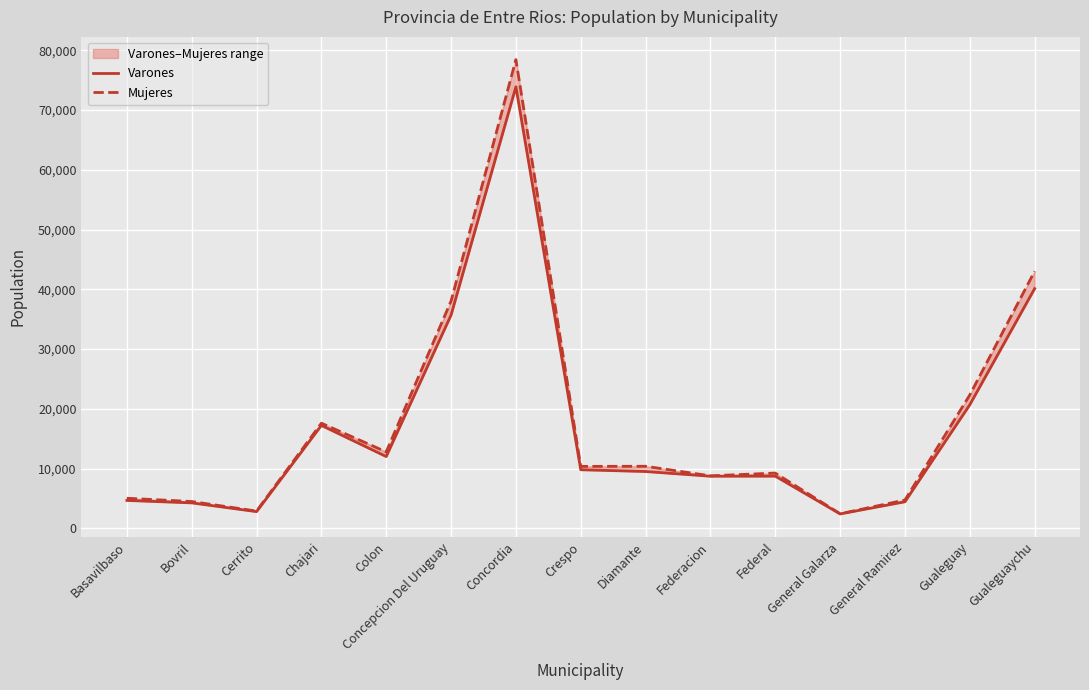

Rank the series by their average value, from lowest to highest.

Varones, Mujeres